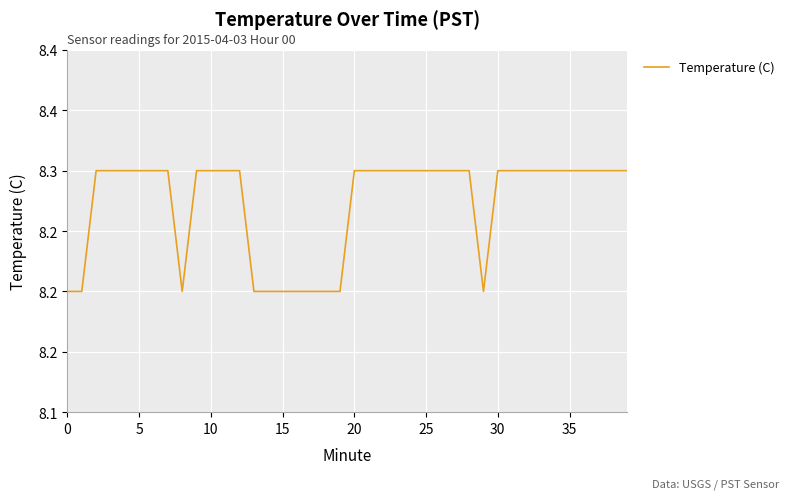

Is this an area chart (filled region under the line)?

No